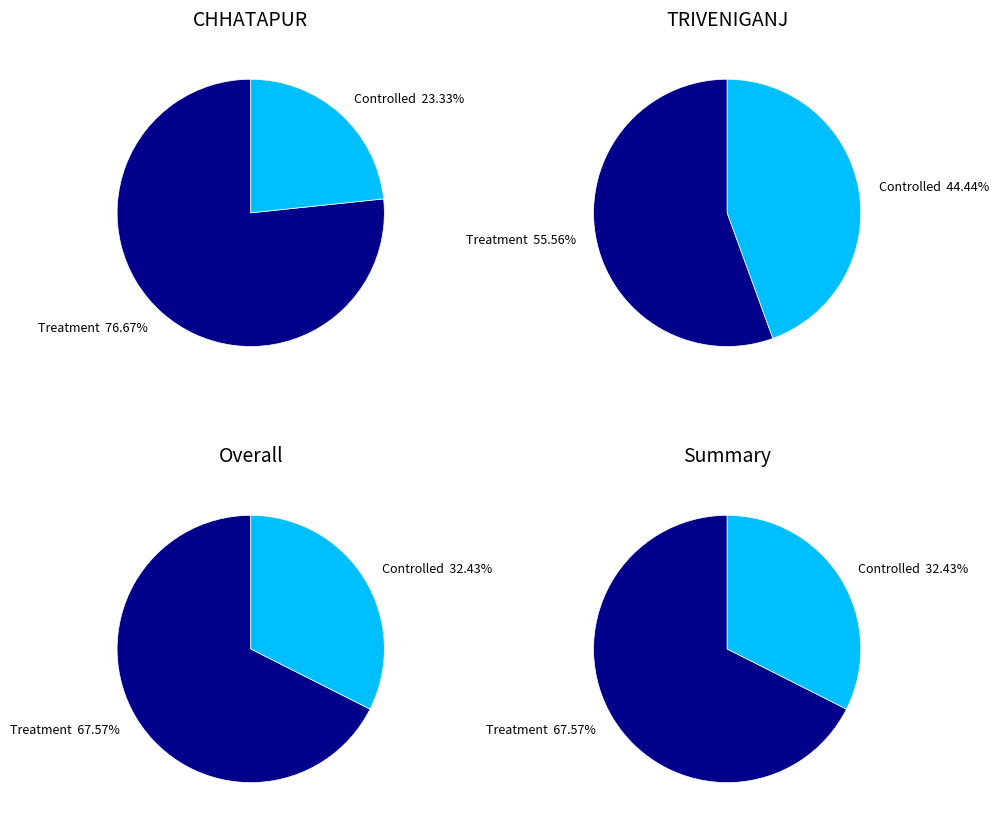

Approximately how many times larger is the value at Controlled compared to Treatment?

0.5